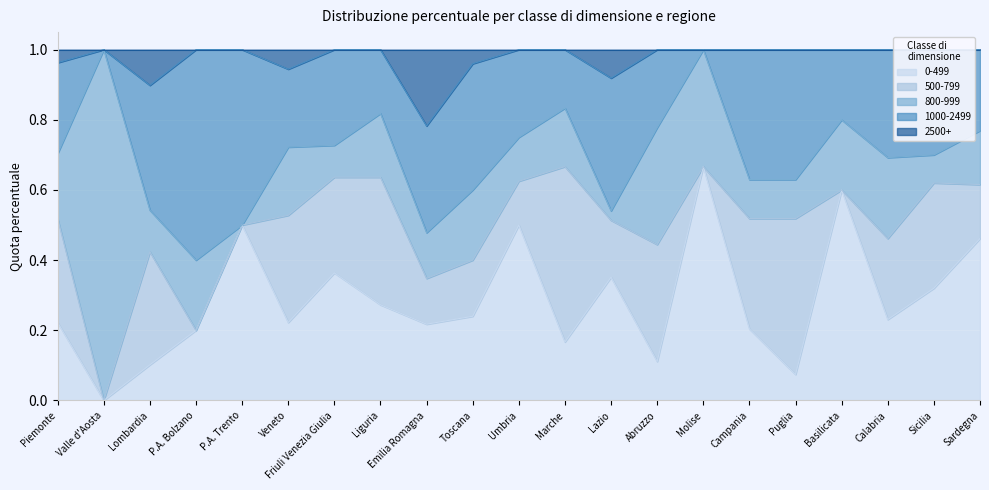

How many positive values does the 500-799 series have?

16